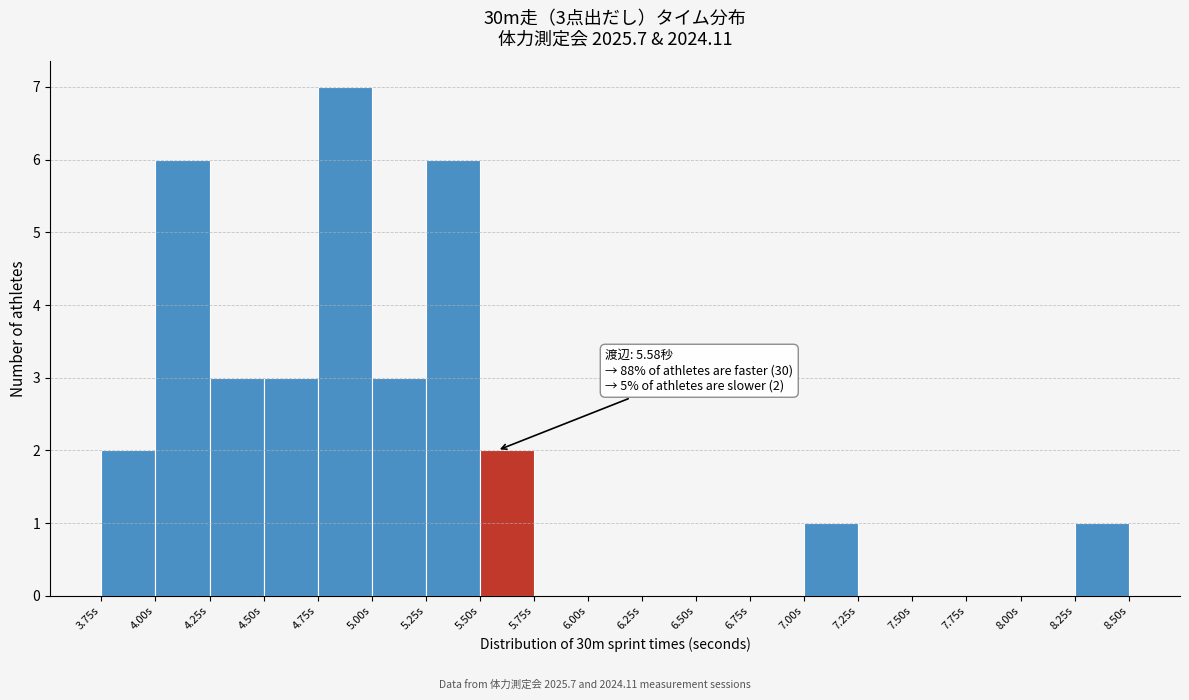

Over which range of the x-axis is the bar tallest?

4.75 to 5.00